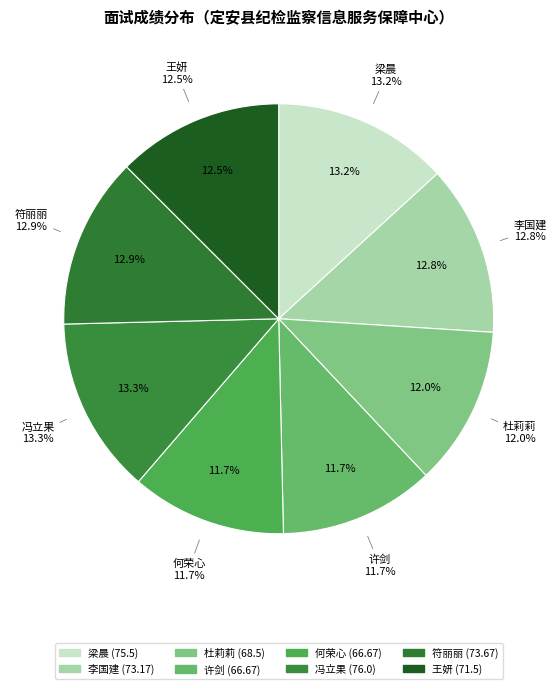

What is the total percentage of 许剑 and 冯立果?

25.0%